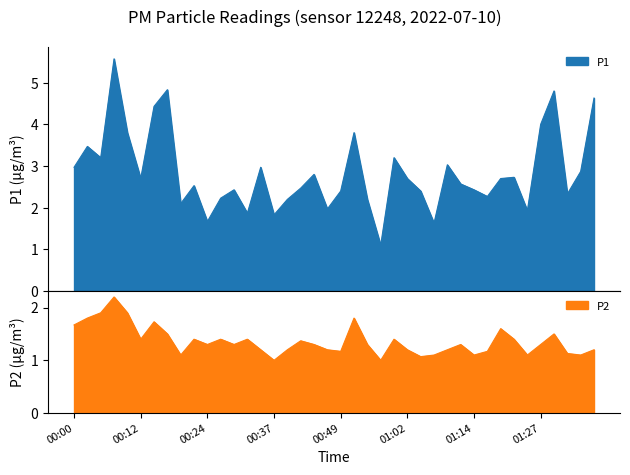

The P2 series shows 2.0 at 00:17. True or false?

False